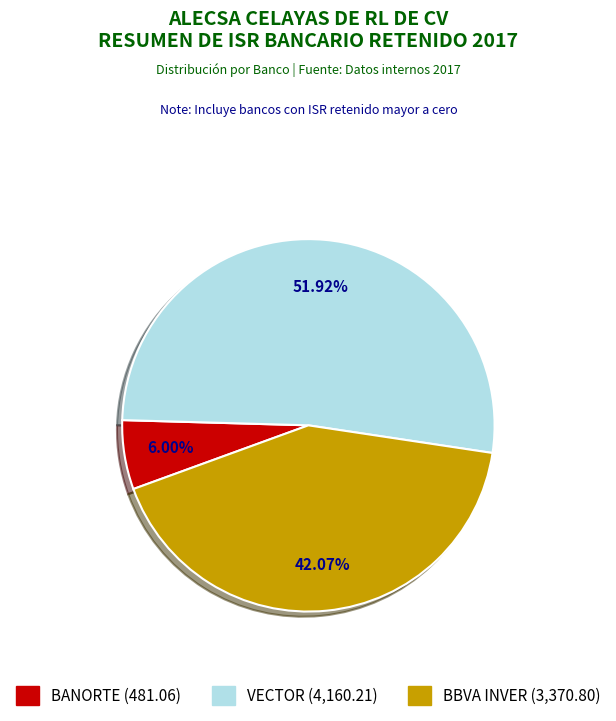

To the nearest percent, what is the average slice percentage?

33%